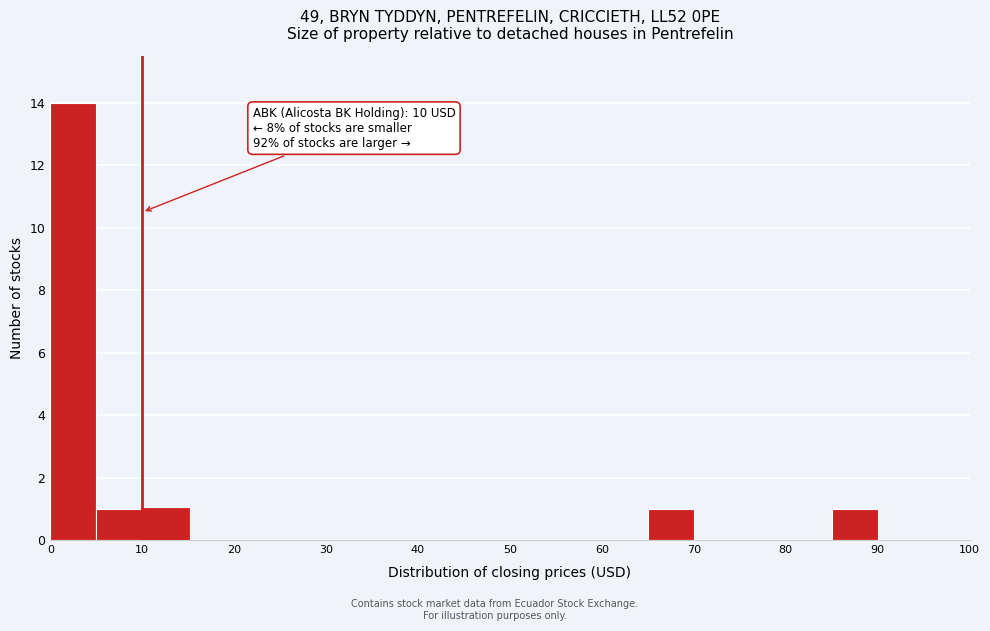

Over which range of the x-axis is the bar tallest?

0 to 5